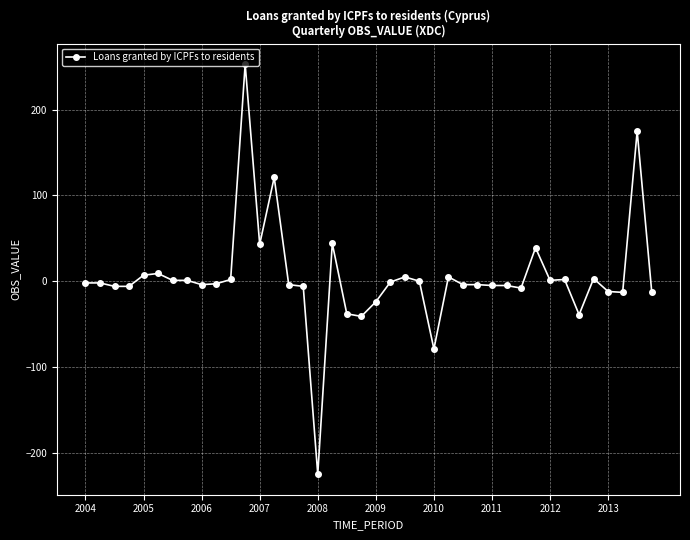

What is the difference between the second highest and minimum values?

400